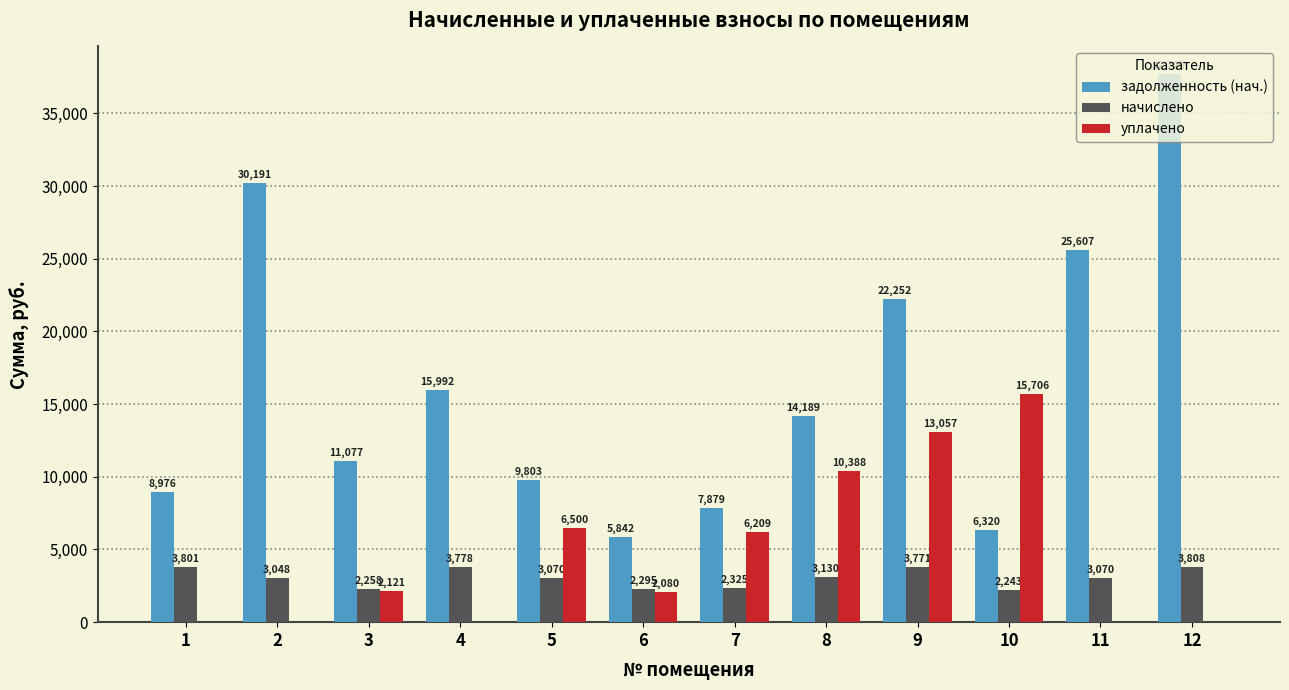

Is it true that начислено equals 1183.5 at 9?

False